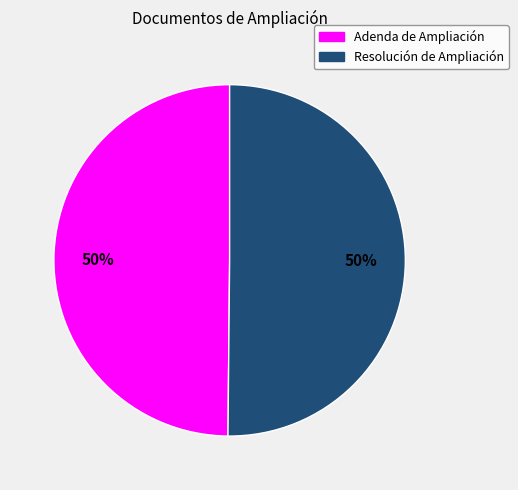

Combined, do Adenda de Ampliación and Resolución de Ampliación account for over 50%?

Yes